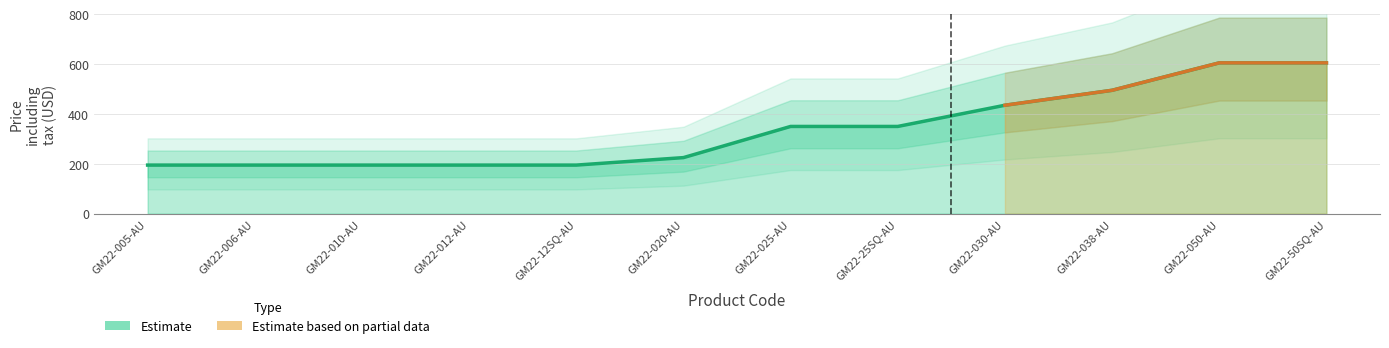

What is the value of the 5th point from the left?

195